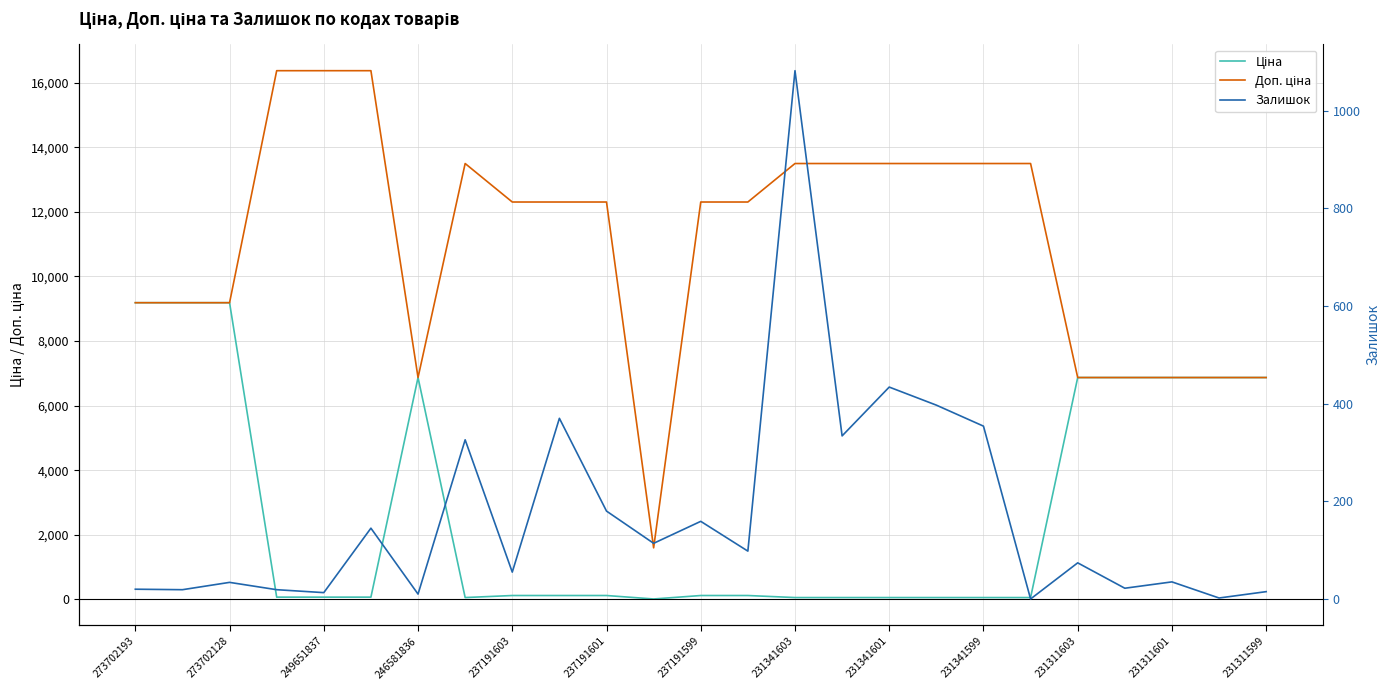

At how many categories does at least one series exceed 15934?

3